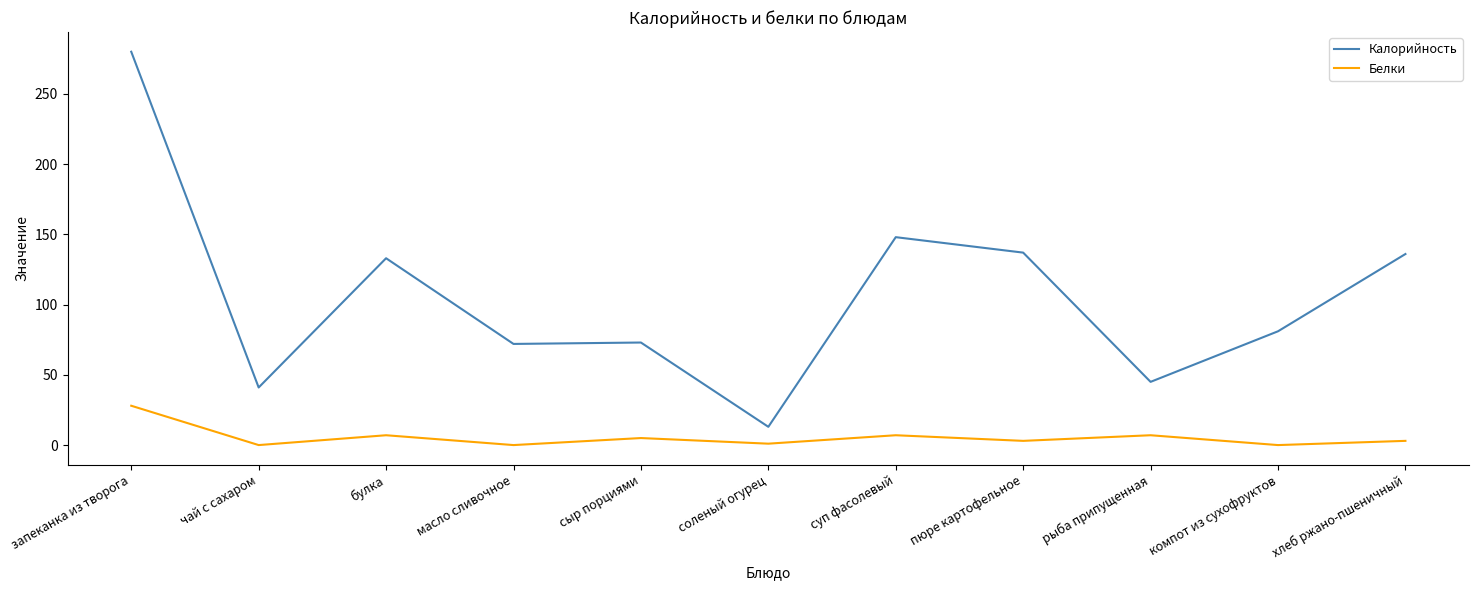

What is the total value across all series at сыр порциями?

78